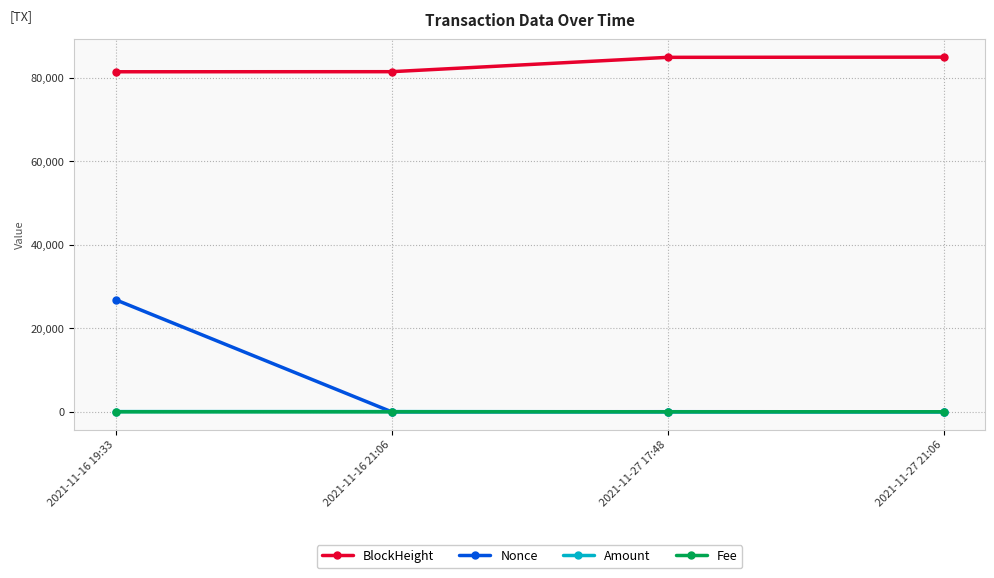

Which series has the largest total across all categories?

BlockHeight